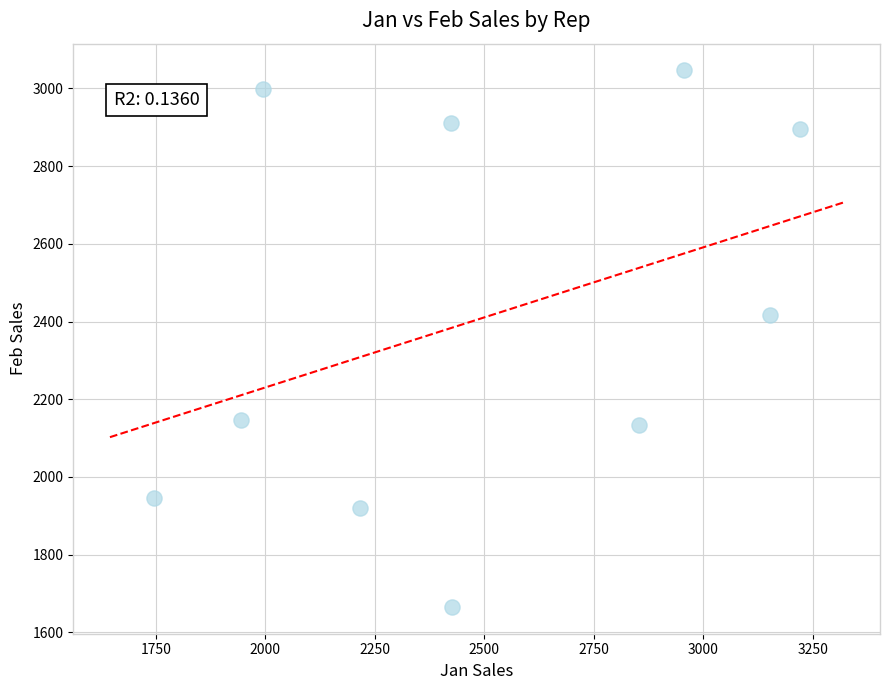

What is the average X value?

2493.4